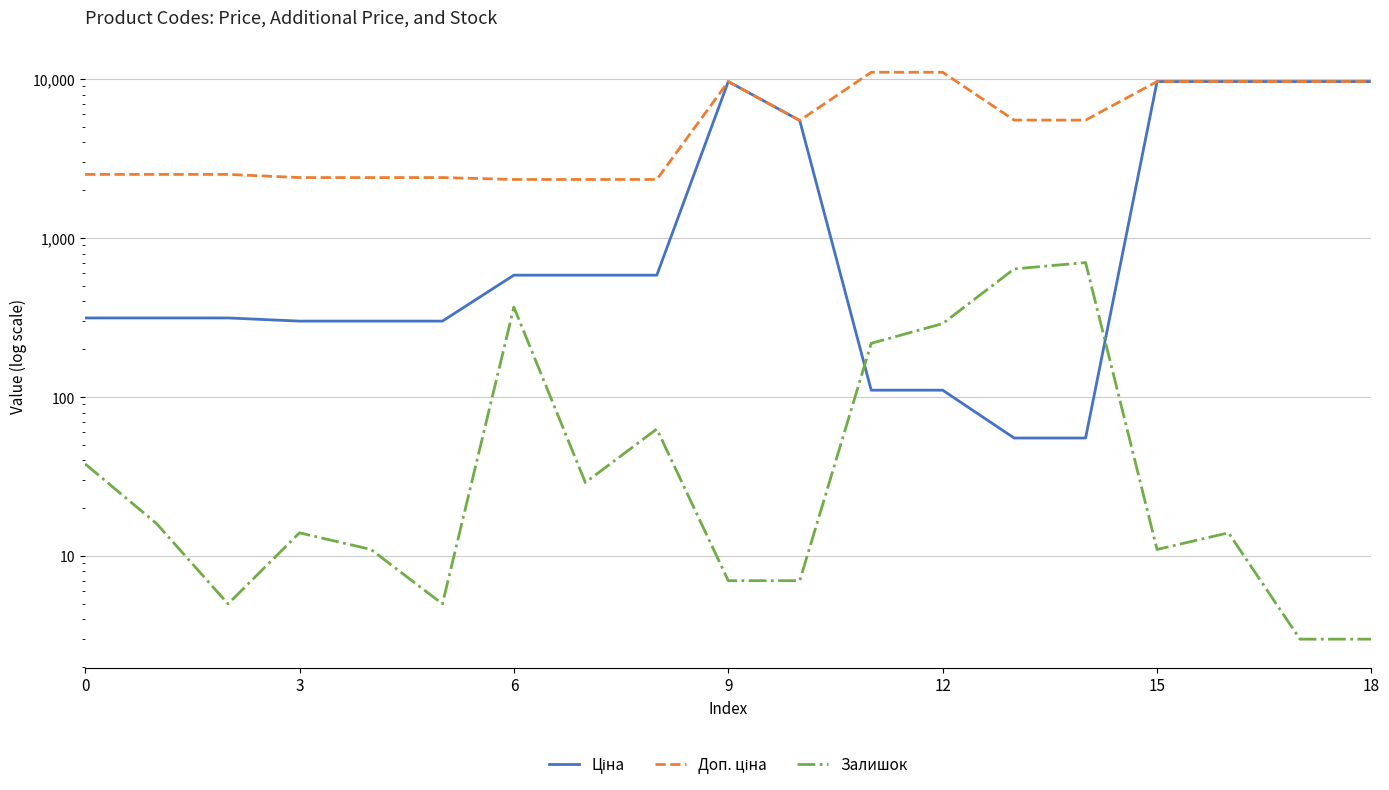

At which category does Ціна reach its first local peak?

9